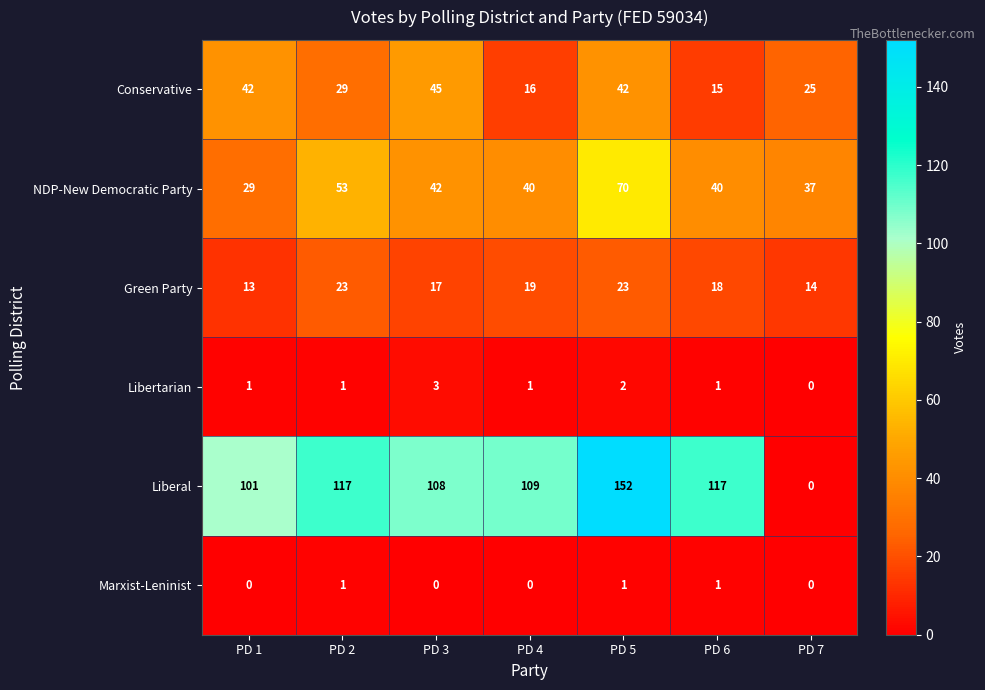

True or false: NDP-New Democratic Party has a value of 29 at PD 1.

True